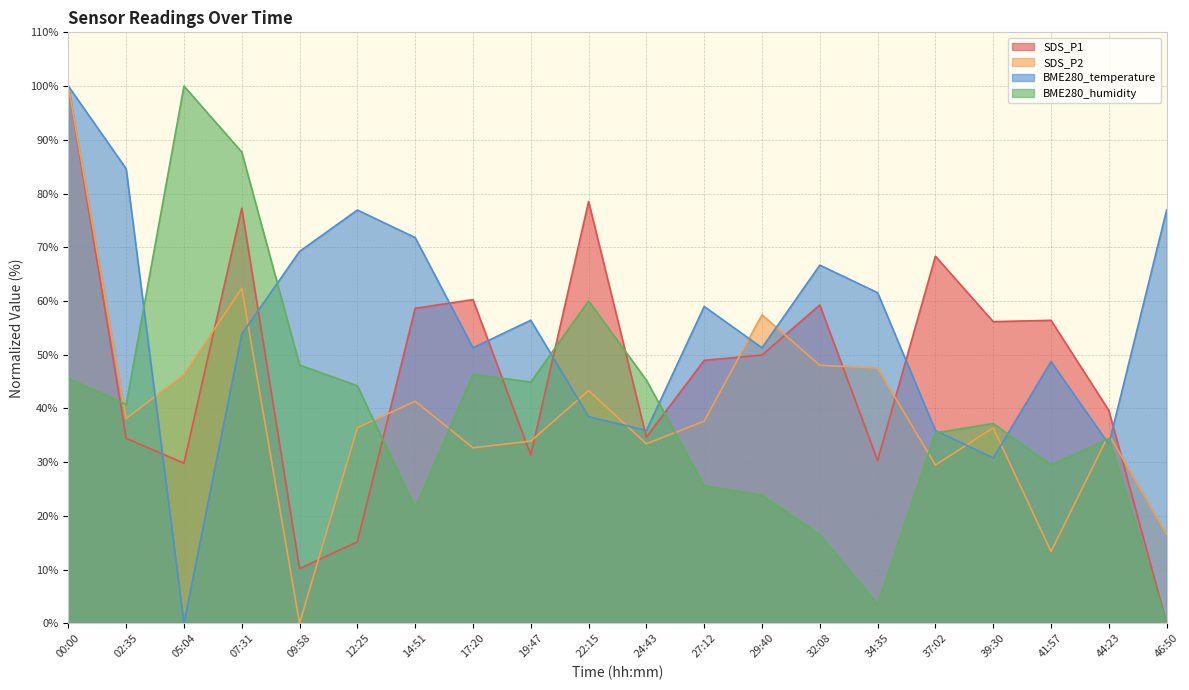

The value of SDS_P1 at 09:58 is 2.2. True or false?

False